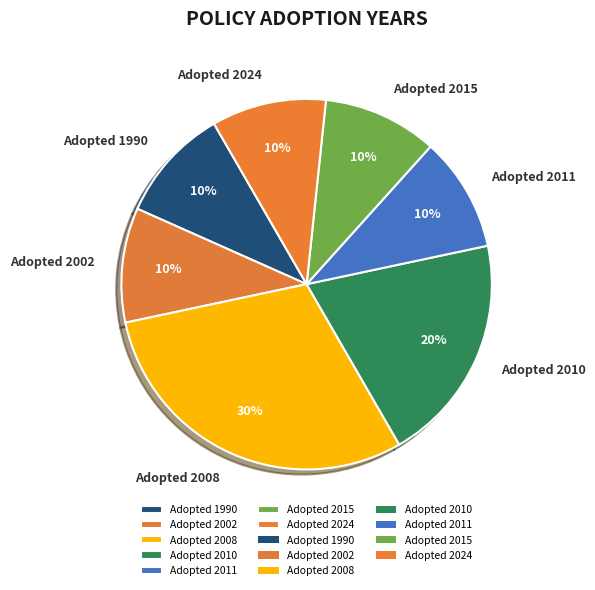

Between Adopted 2024 and Adopted 2010, which is larger?

Adopted 2010